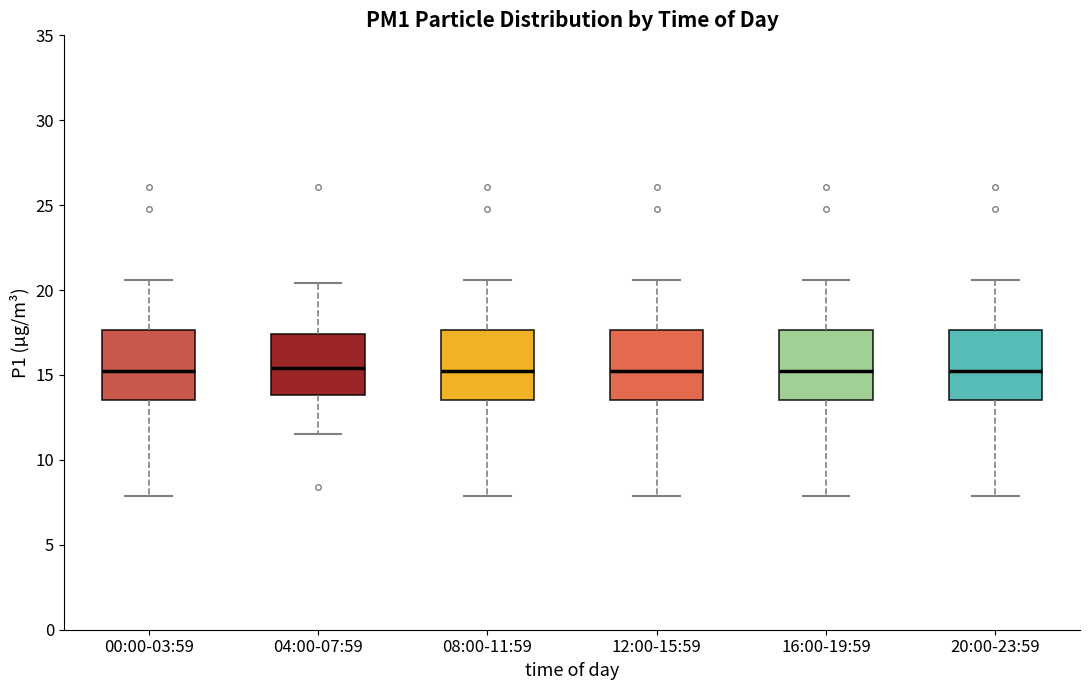

Reading left to right, read every box against the y-axis: the position of its median line, the range the box covers, and the ends of its whiskers. The values are not printed on the chart, so give them approximately, as read against the axis.

00:00-03:59: median 15.0, box 13.5 to 17.5, whiskers 8.0 to 20.5
04:00-07:59: median 15.5, box 14.0 to 17.5, whiskers 11.5 to 20.5
08:00-11:59: median 15.0, box 13.5 to 17.5, whiskers 8.0 to 20.5
12:00-15:59: median 15.0, box 13.5 to 17.5, whiskers 8.0 to 20.5
16:00-19:59: median 15.0, box 13.5 to 17.5, whiskers 8.0 to 20.5
20:00-23:59: median 15.0, box 13.5 to 17.5, whiskers 8.0 to 20.5